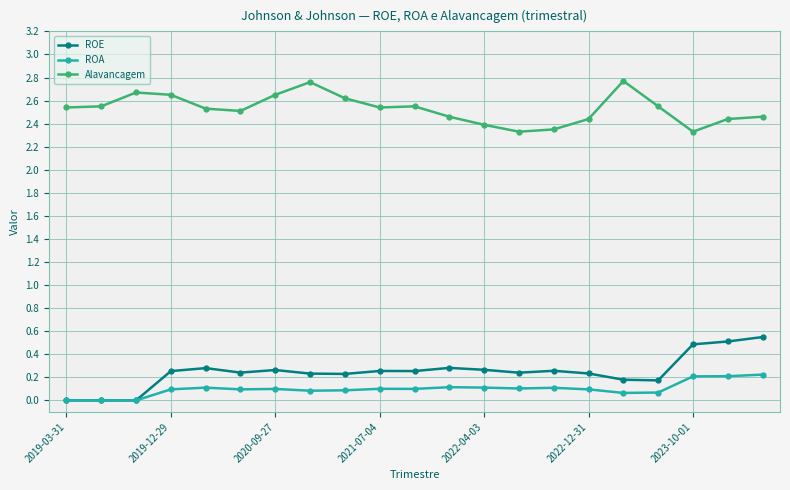

At how many categories does at least one series exceed 1?

21